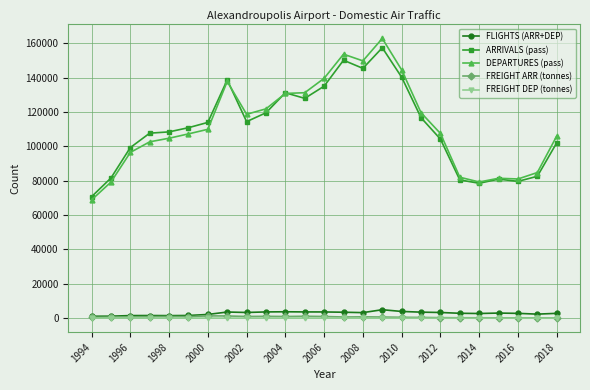

Which series has the largest range (max minus min)?

DEPARTURES (pass)